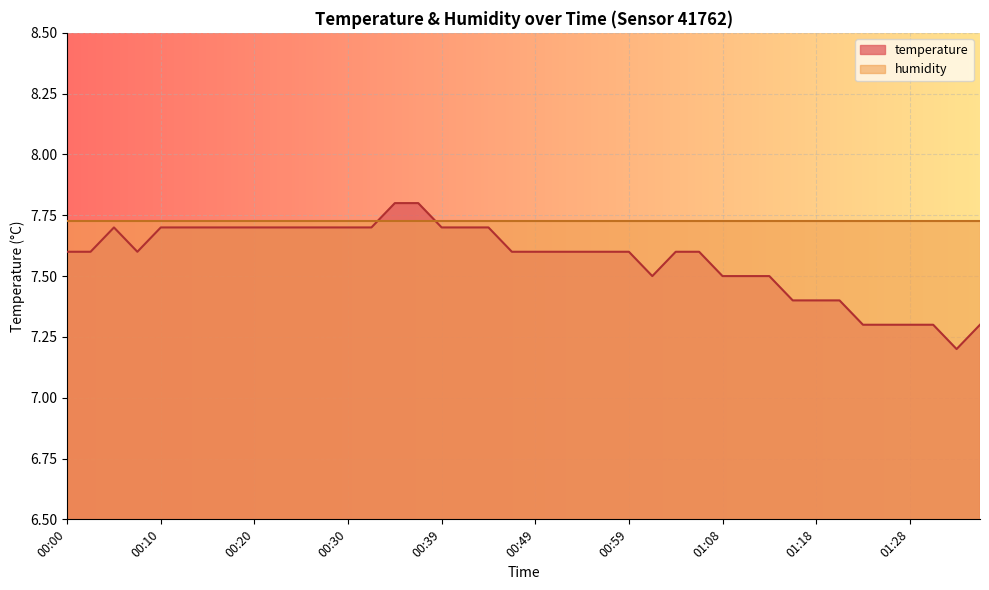

Which category has the highest value across all series?

00:34